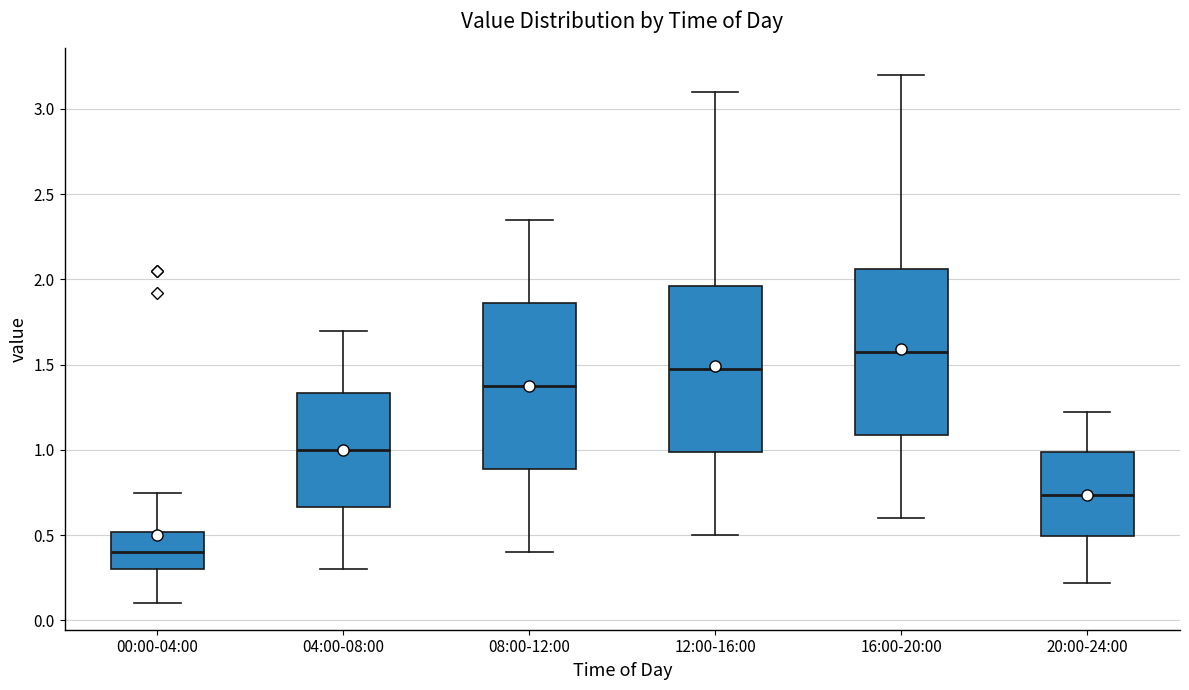

Where is the lower edge of the box for 00:00-04:00 on the y-axis? The values are not printed on the chart, so give them approximately, as read against the axis.

0.30